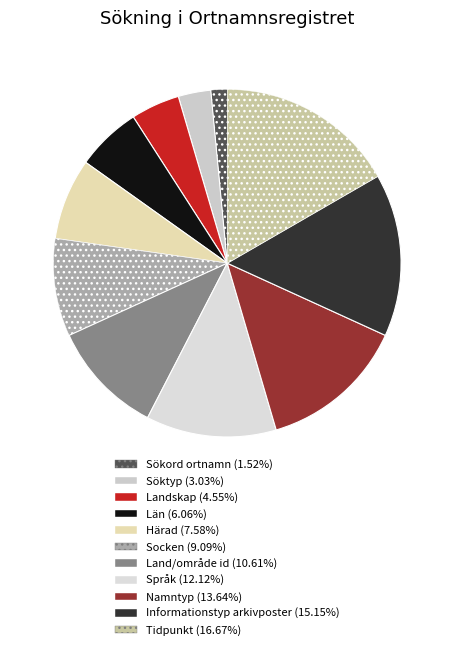

True or false: Sökord ortnamn accounts for 2% of the total.

True